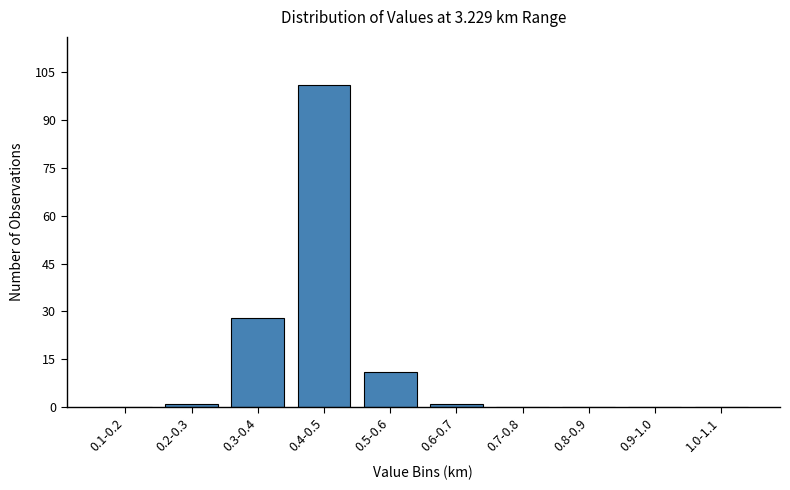

Reading left to right, extract all data points from this chart.

0.1-0.2=0	0.2-0.3=1	0.3-0.4=28	0.4-0.5=101	0.5-0.6=11	0.6-0.7=1	0.7-0.8=0	0.8-0.9=0	0.9-1.0=0	1.0-1.1=0